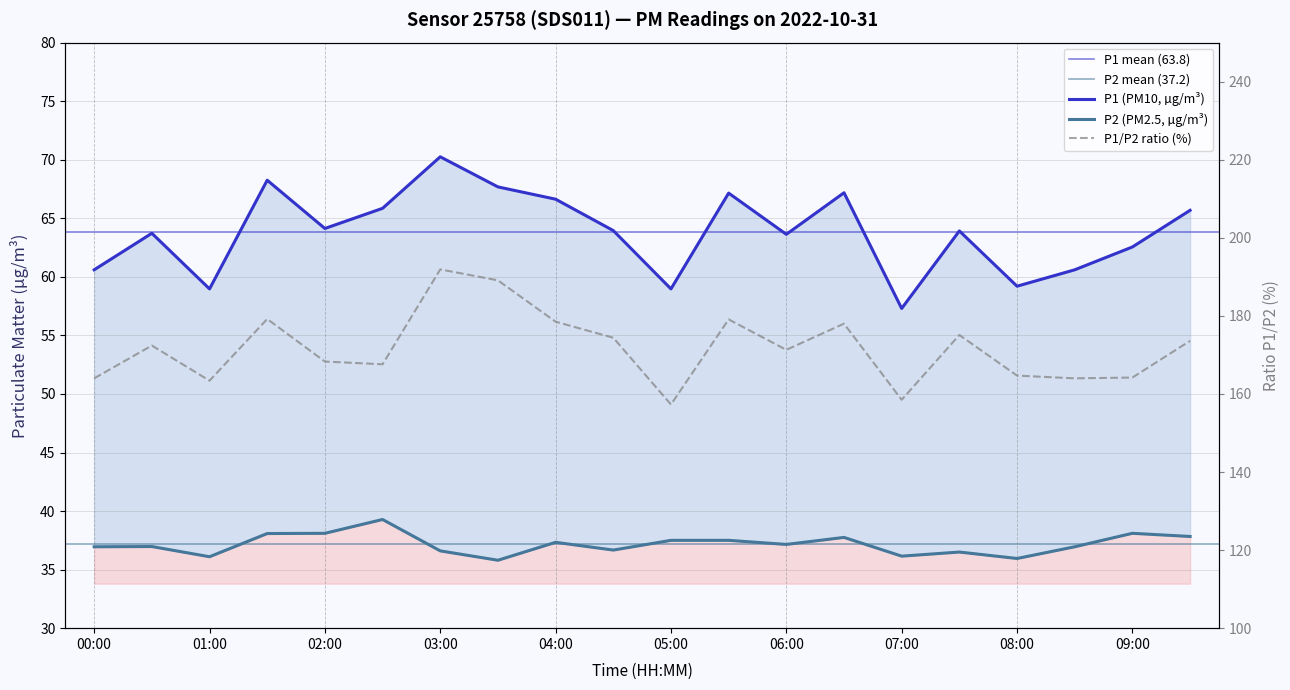

List the series in order of their peak value, lowest first.

P2, P1